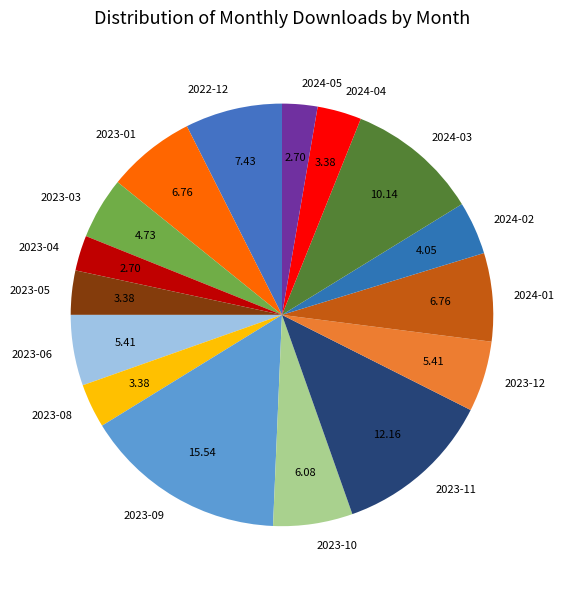

How many segments does this pie chart have?

16